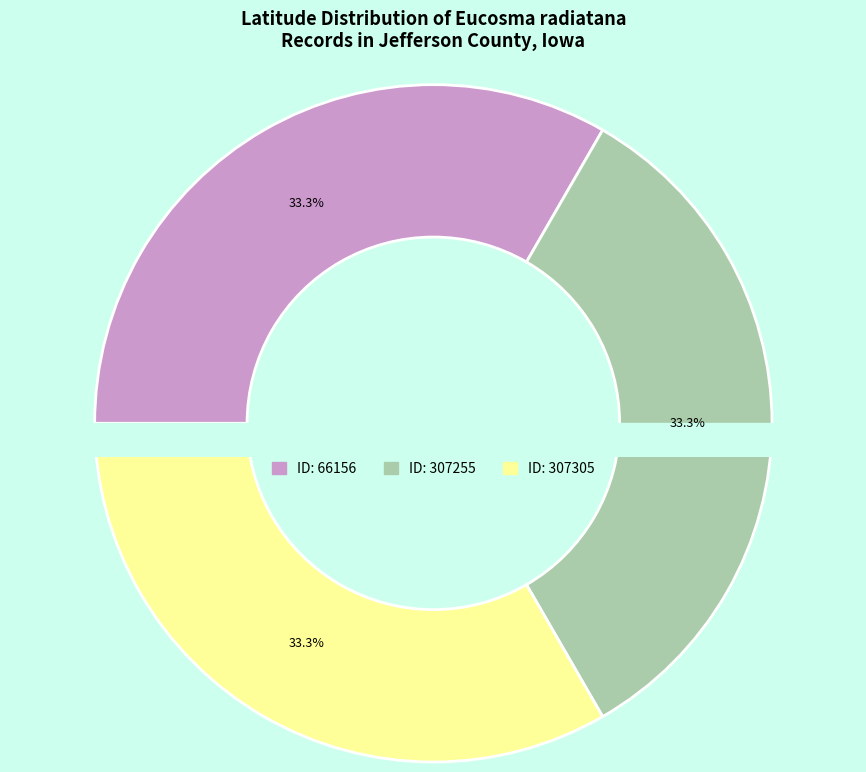

The 307255 slice represents 20% of the pie. True or false?

False